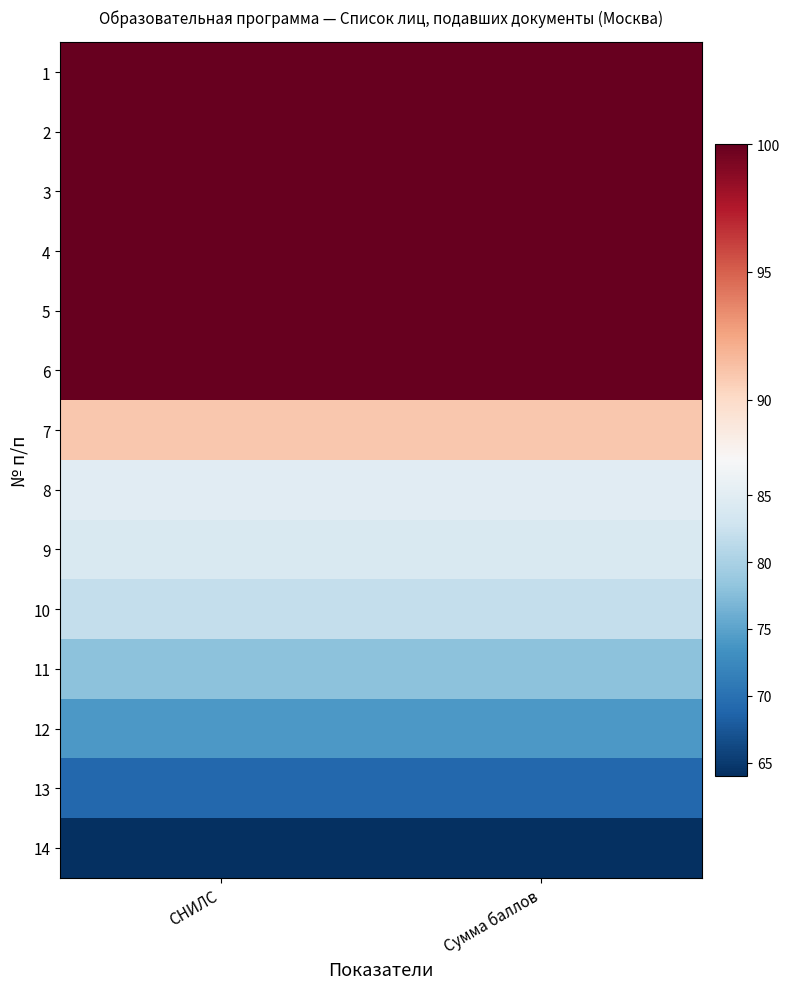

Between СНИЛС and Сумма баллов, which is larger?

СНИЛС